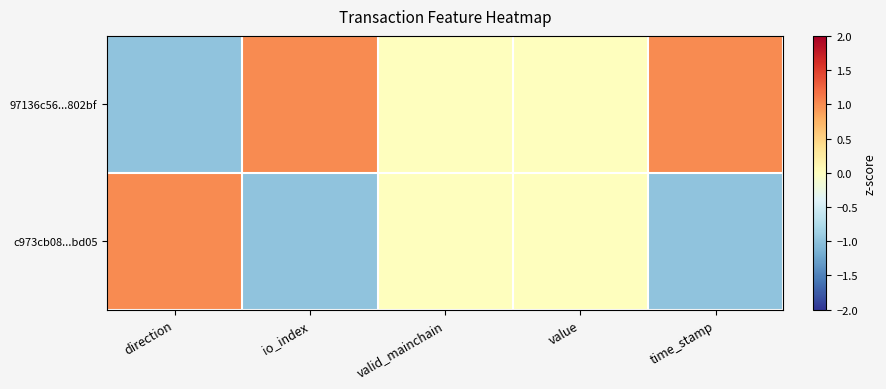

At how many categories does at least one series exceed 0?

3